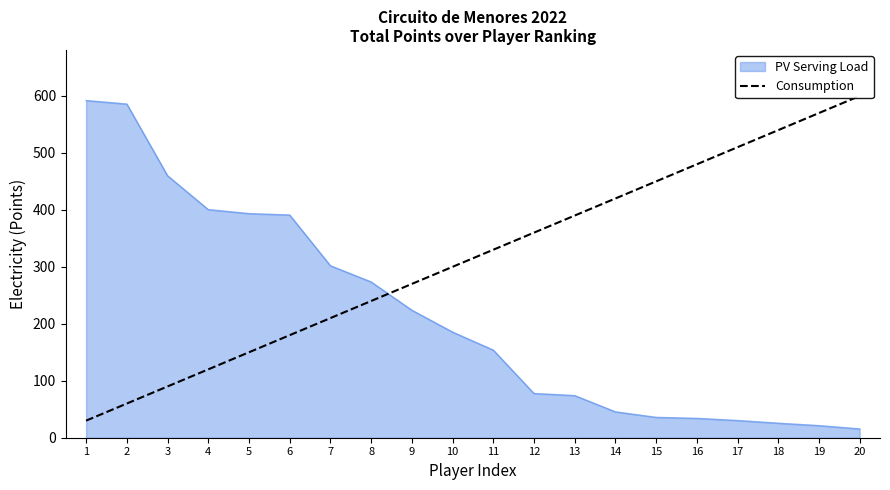

The PV Serving Load series shows 45.5 at 14. True or false?

True